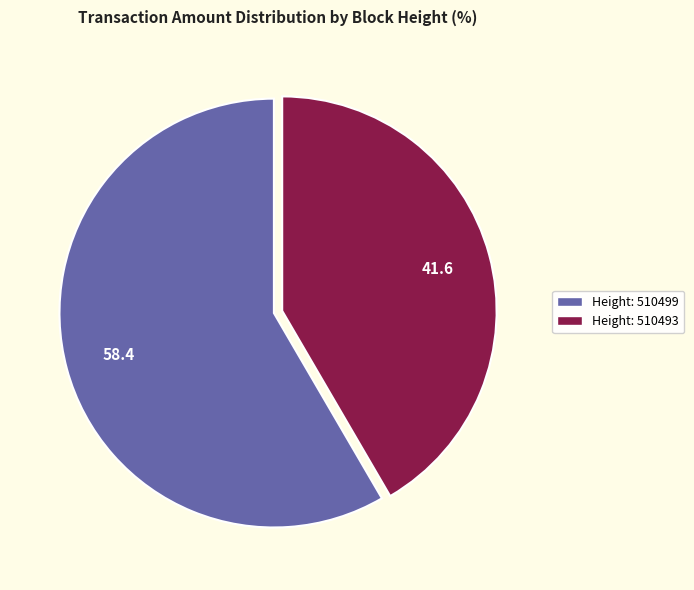

Is there any slice that represents more than half of the pie?

Yes